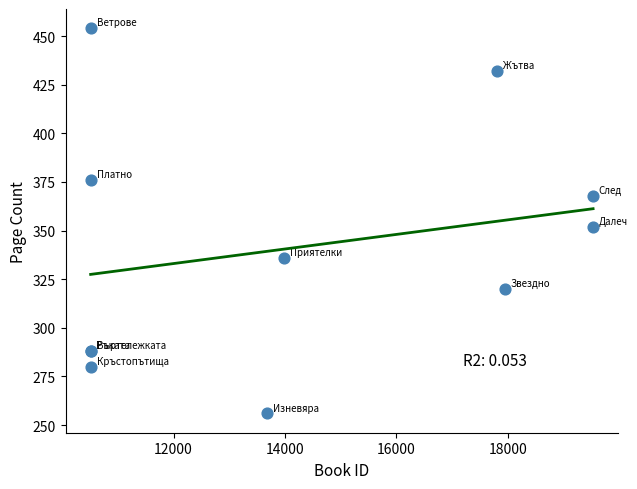

What Y value in the scatter plot is closest to 355?

352